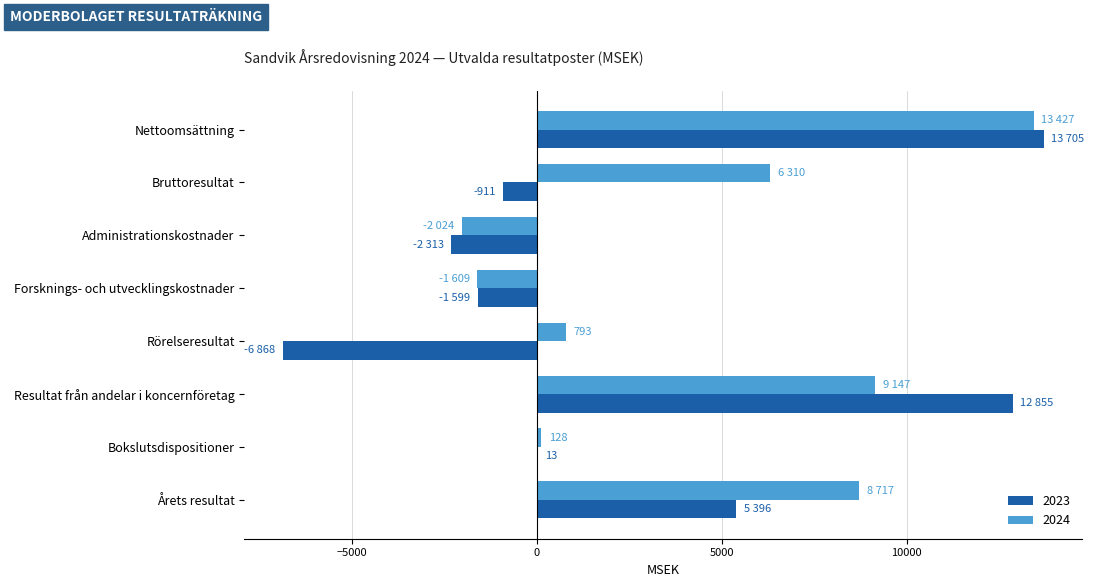

Is the value of 2024 at Administrationskostnader greater than the value of 2023 at Bruttoresultat?

No